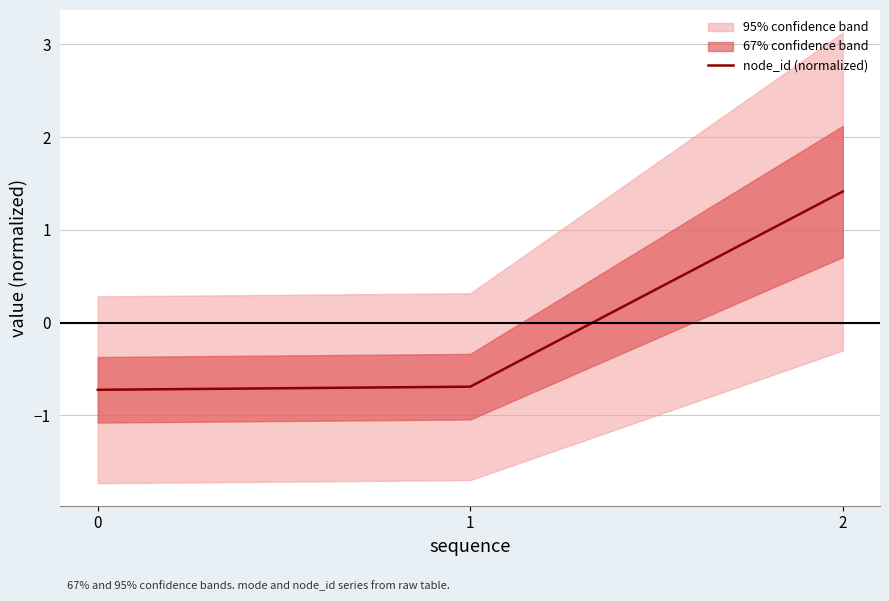

What is the value of the 1st point from the left?

-0.7